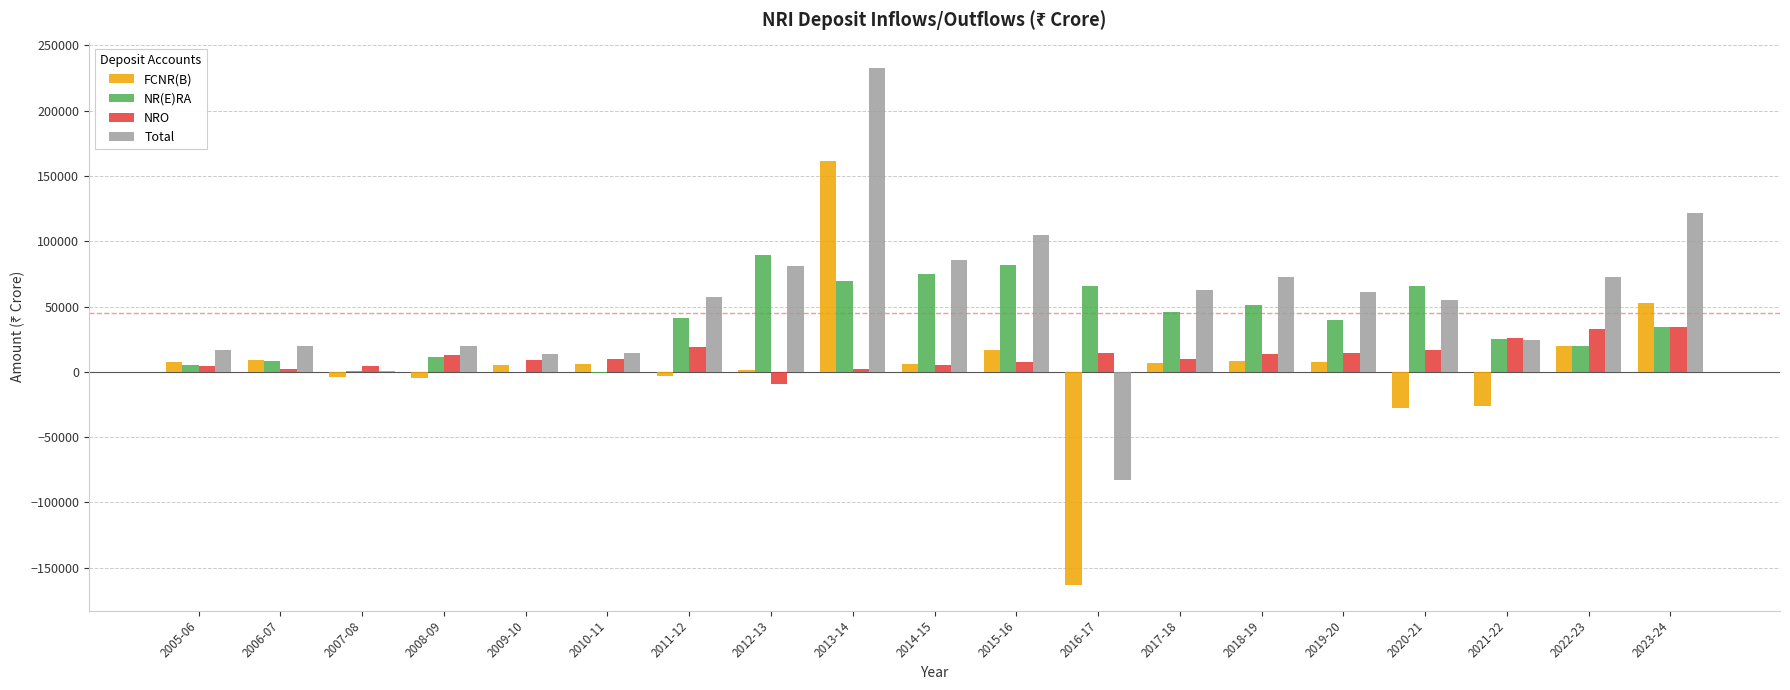

The FCNR(B) series shows 4965 at 2009-10. True or false?

True